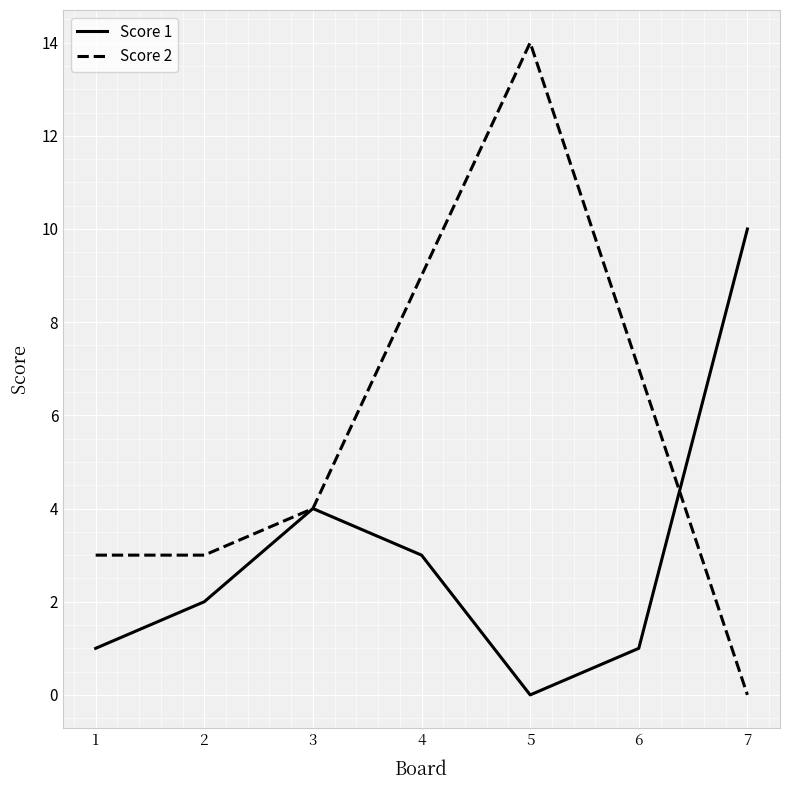

Where is the first local maximum for Score 2?

5